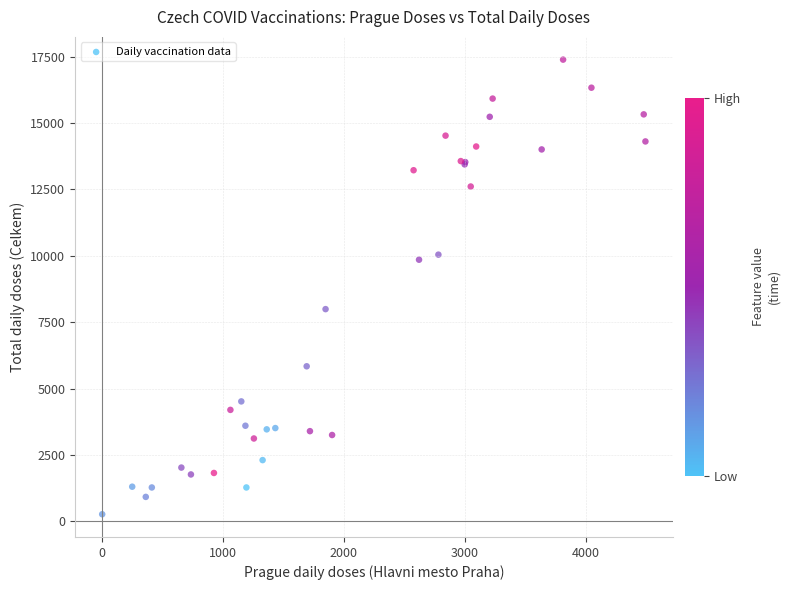

What Y value in the scatter plot is closest to 8826?

7991